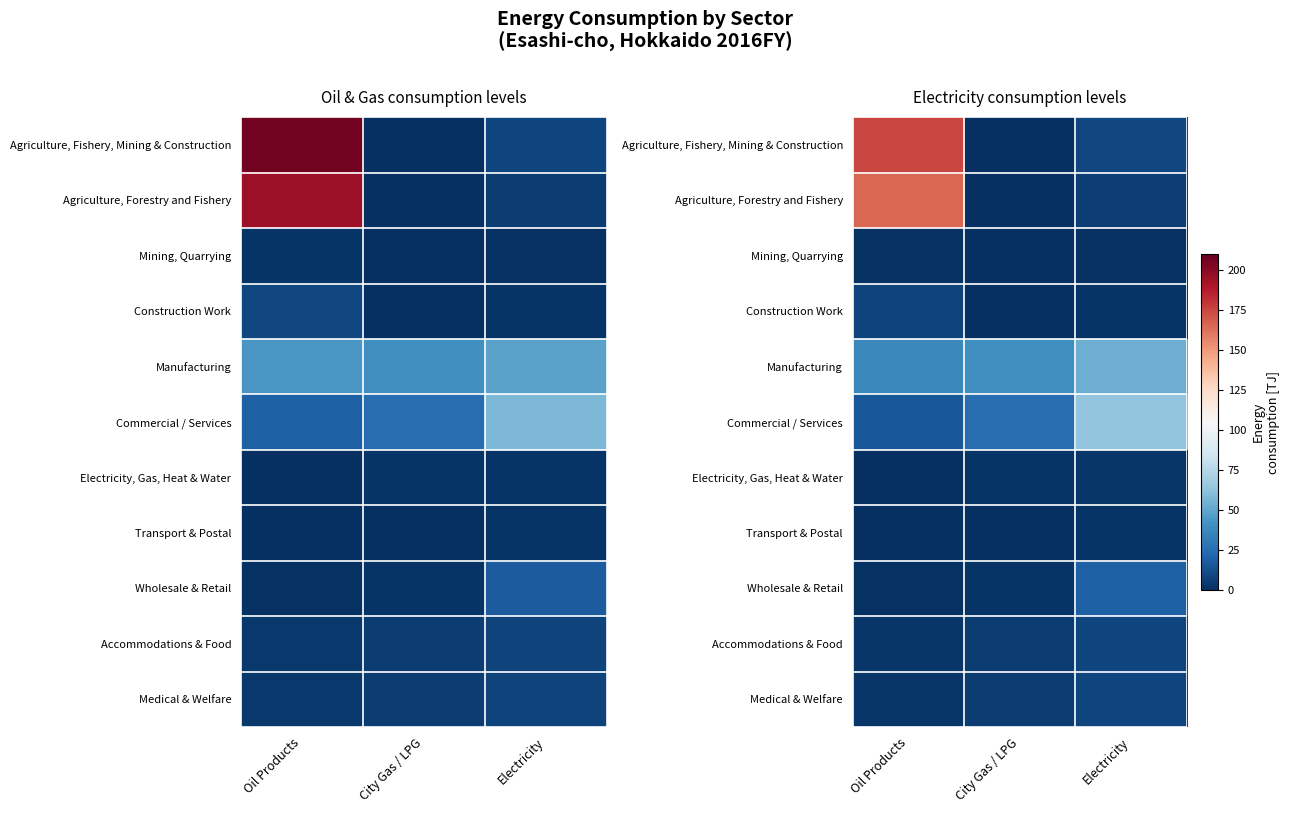

At which label is Wholesale & Retail closest to 10?

City Gas / LPG